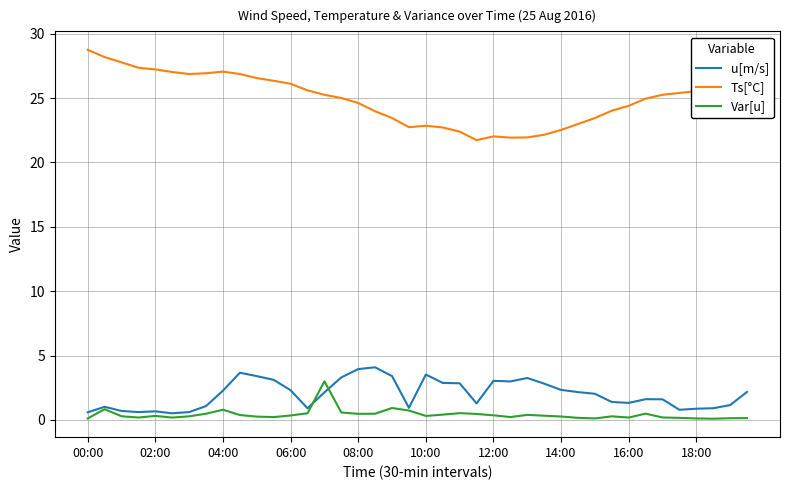

What is the greatest value displayed?

28.7